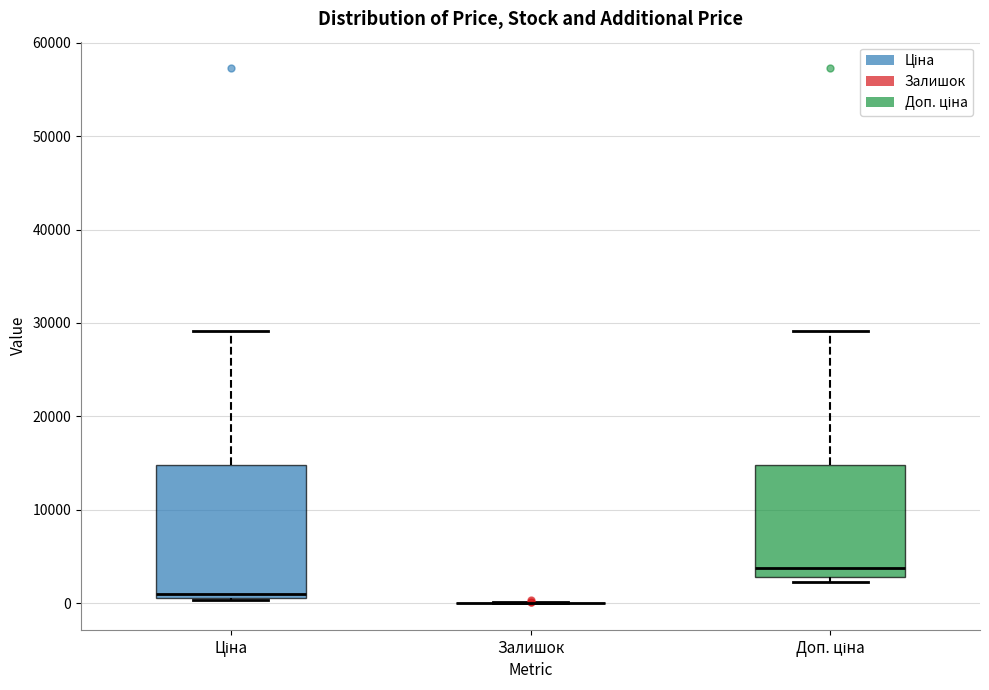

Reading left to right, read every box against the y-axis: the position of its median line, the range the box covers, and the ends of its whiskers. The values are not printed on the chart, so give them approximately, as read against the axis.

Ціна: median 1000 (just above the box's lower edge), box 1000 to 15000, whiskers 0 to 29000
Залишок: box collapsed to a line at 0, whiskers 0 to 0
Доп. ціна: median 4000, box 3000 to 15000, whiskers 2000 to 29000